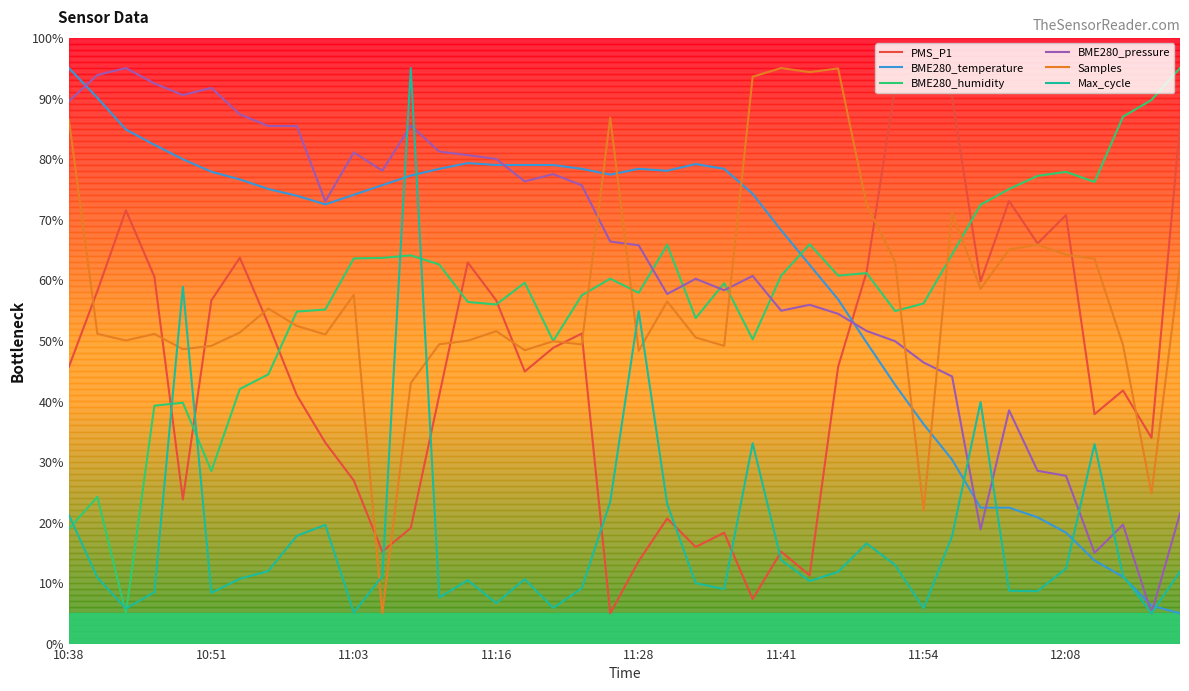

True or false: BME280_pressure and BME280_humidity cross at least once.

True